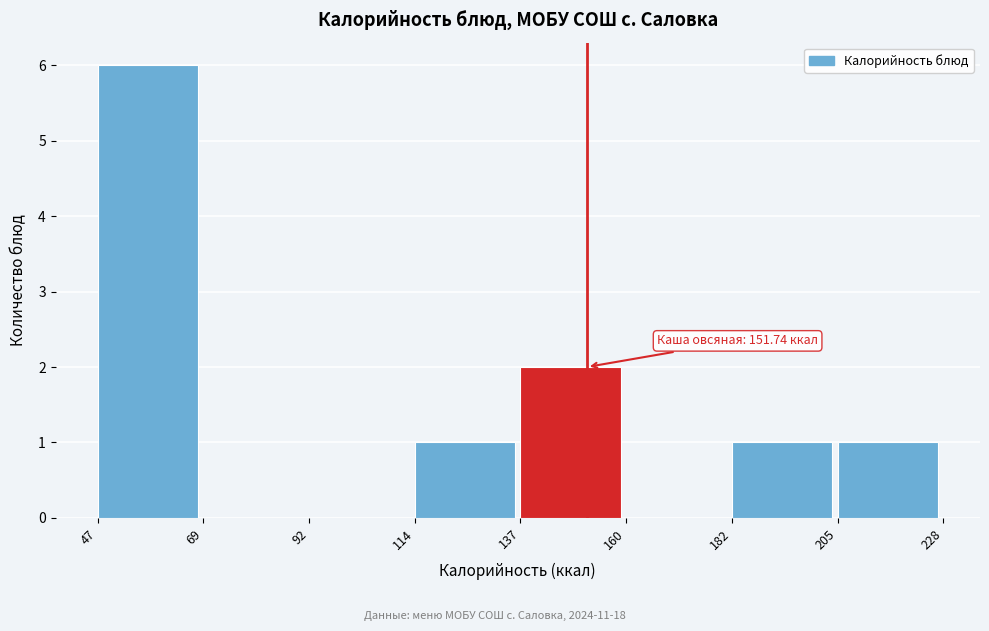

Which range on the x-axis has the tallest bar?

47 to 69